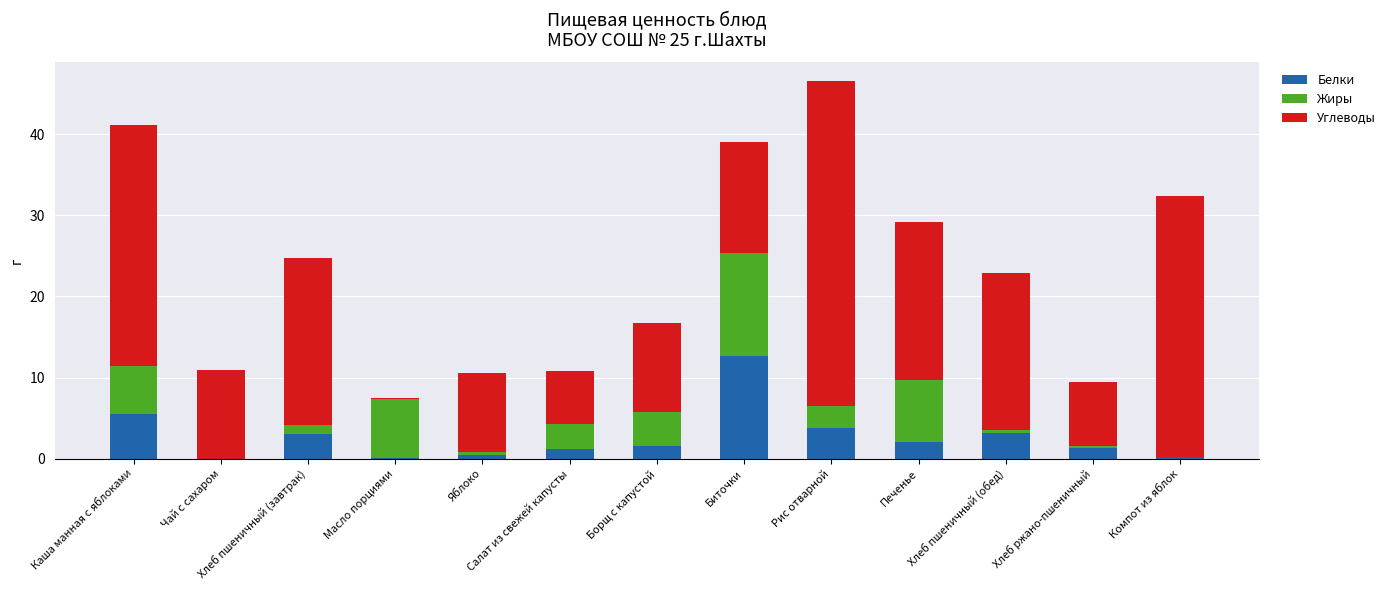

What is the highest value of the Белки series?

12.7